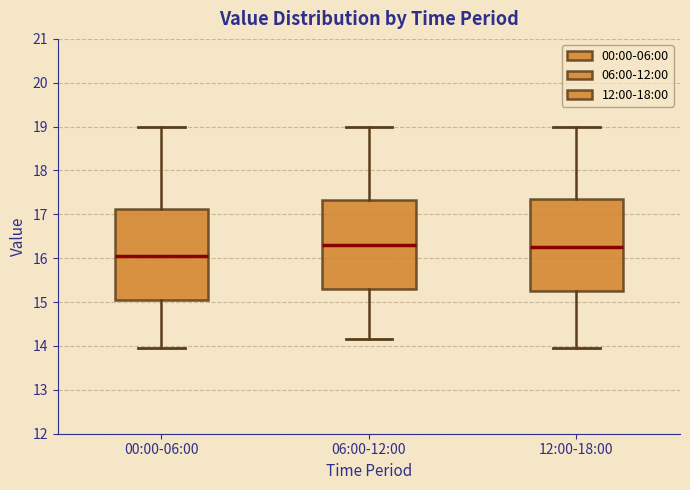

Reading left to right, transcribe this box plot: for each box, give where its median line is, the range the box spans, and where its two whiskers end, as read against the y-axis. The values are not printed on the chart, so give them approximately, as read against the axis.

00:00-06:00: median 16.1, box 15.1 to 17.1, whiskers 14.0 to 19.0
06:00-12:00: median 16.3, box 15.3 to 17.3, whiskers 14.2 to 19.0
12:00-18:00: median 16.3, box 15.2 to 17.3, whiskers 14.0 to 19.0